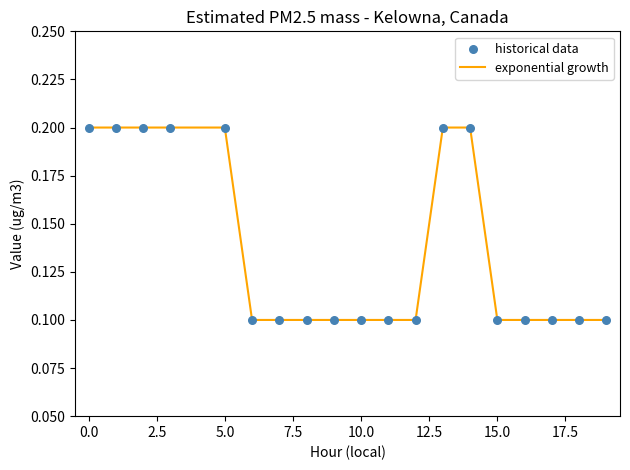

How many lines are shown in the chart?

1